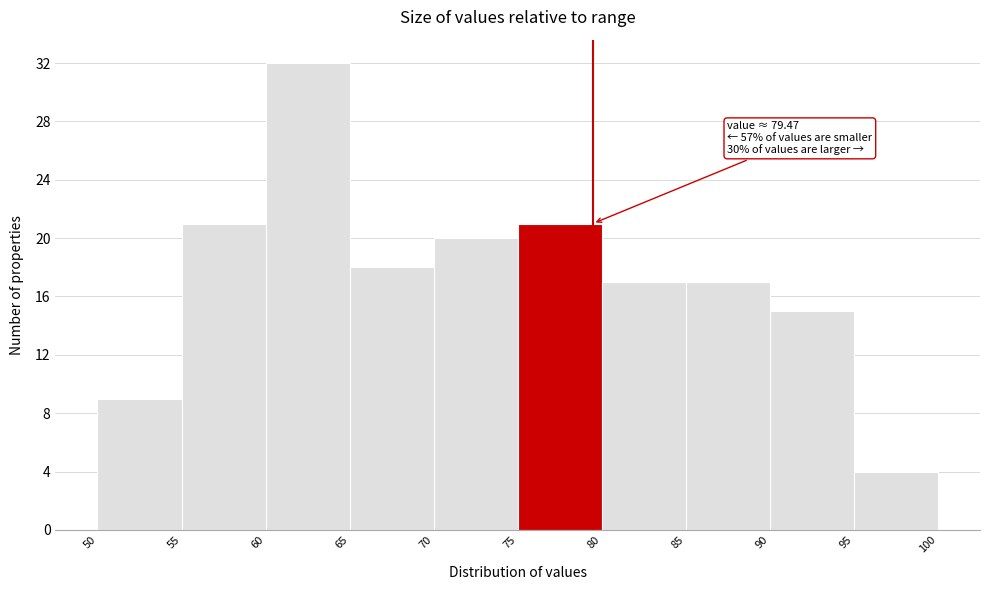

Over which range of the x-axis is the bar tallest?

60 to 65